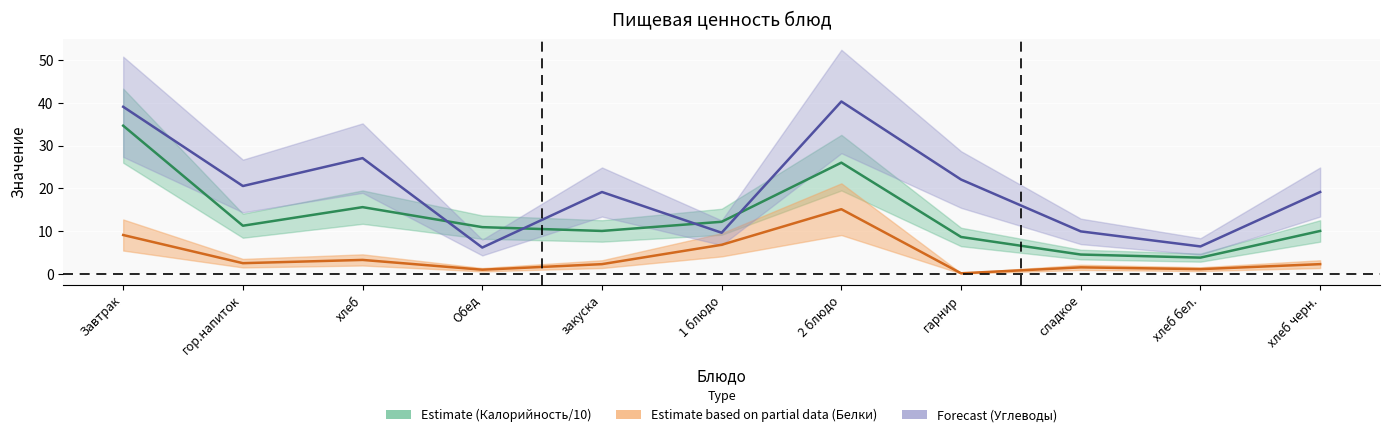

True or false: Белки and Калорийность cross at least once.

False